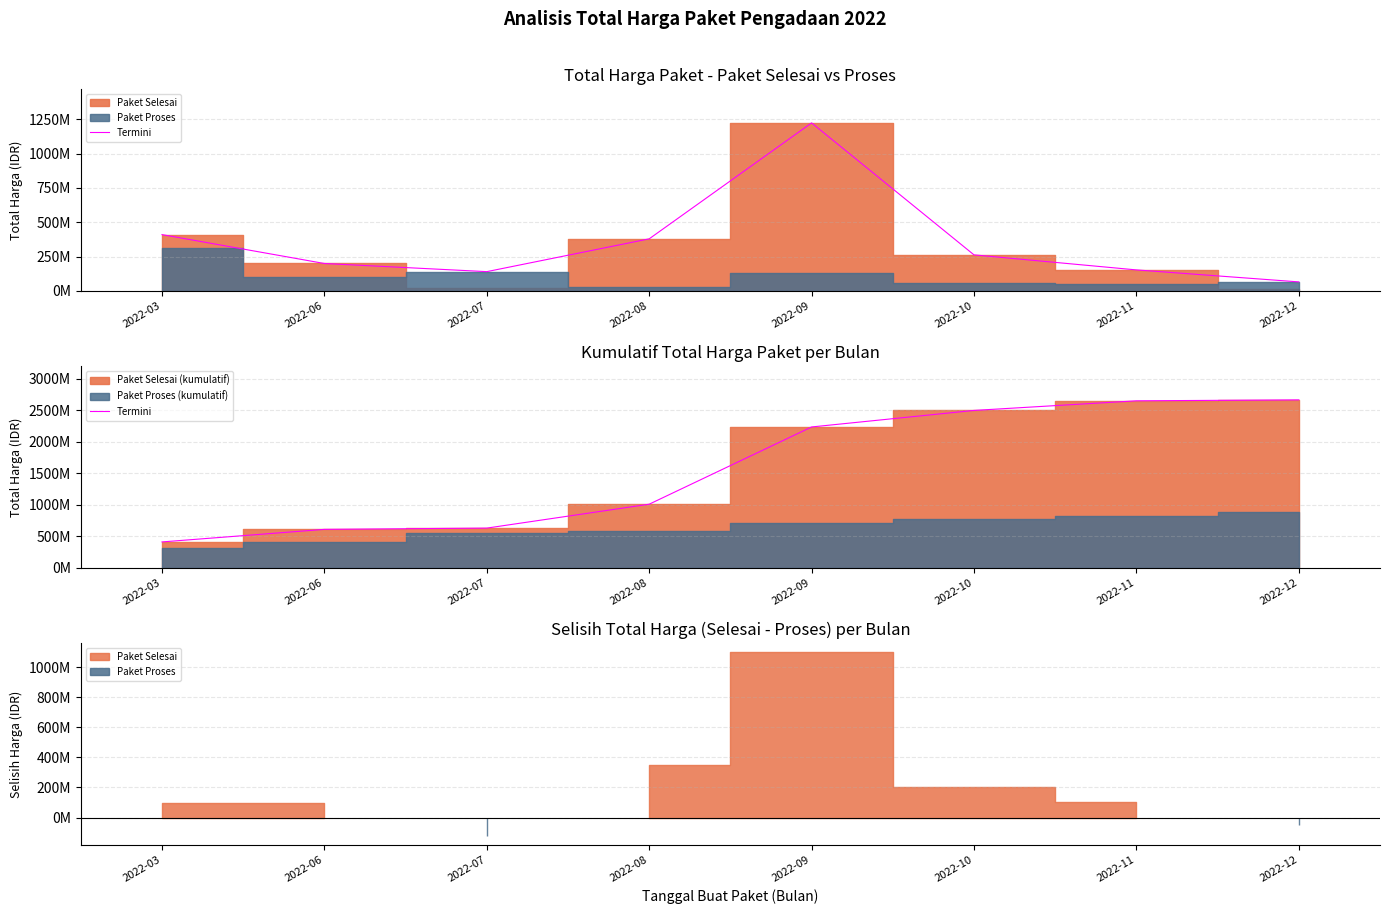

What is the greatest value displayed?

2662202750